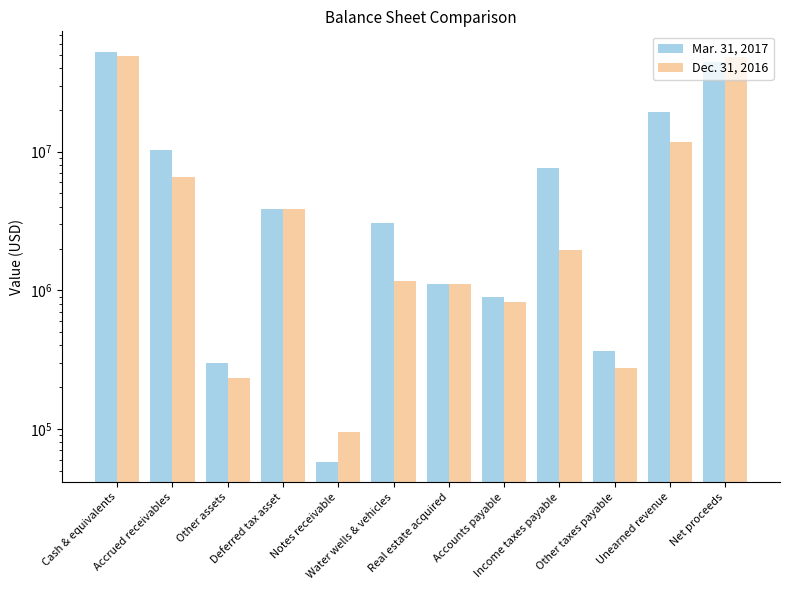

At which label is Dec. 31, 2016 closest to 24756430?

Unearned revenue